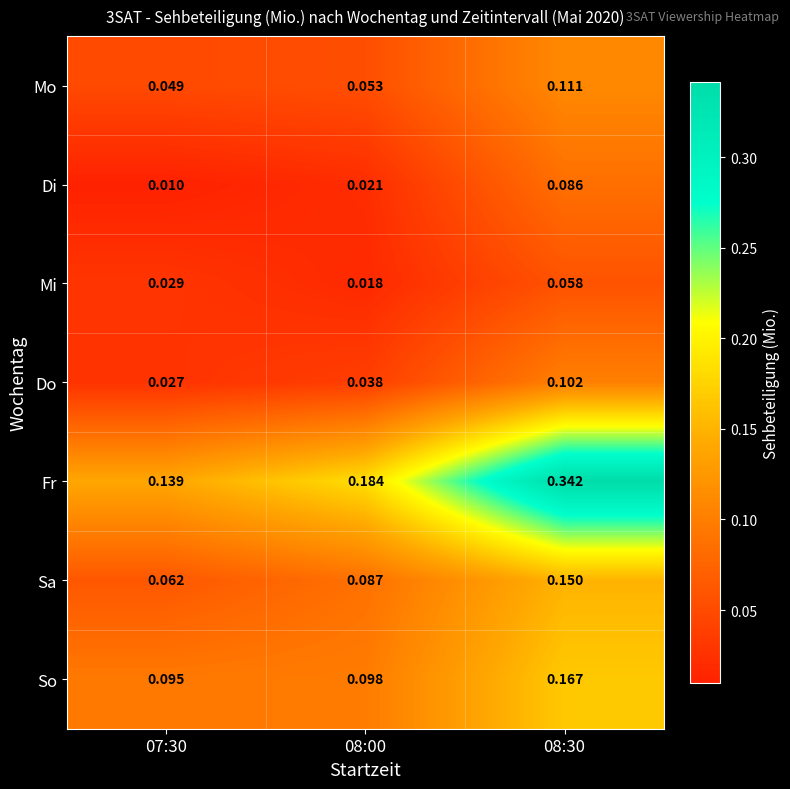

Which series changed the most between 07:30 and 08:30?

Fr